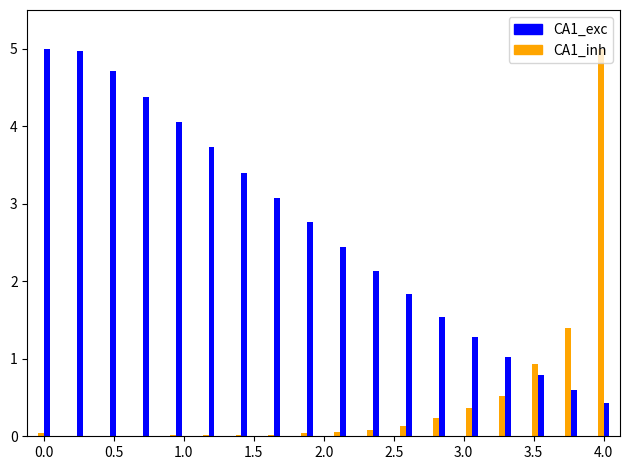

Which series has the largest total across all categories?

CA1_exc